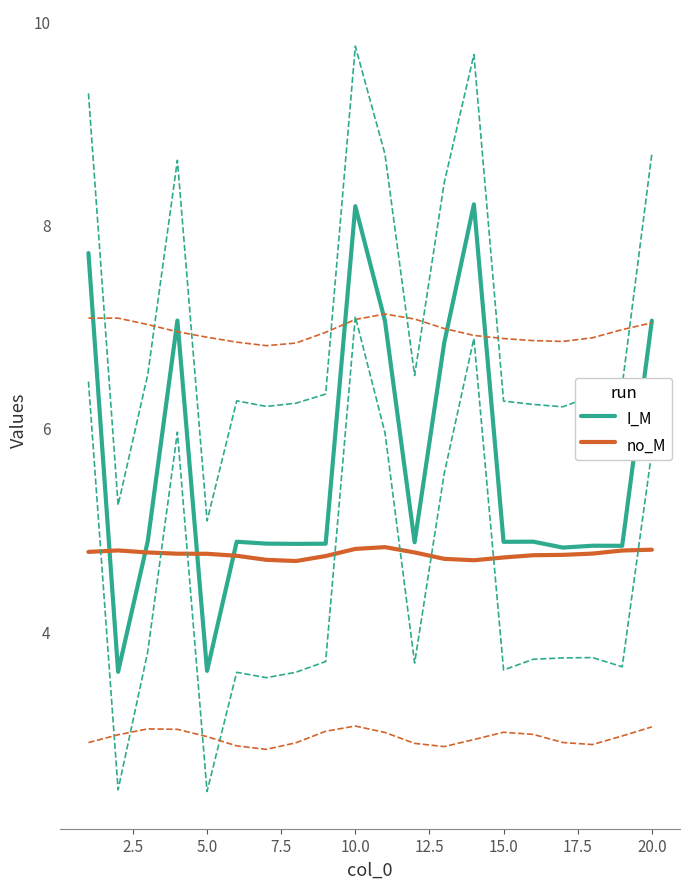

What is the value of the no_M point at the 7th from the left?

4.7